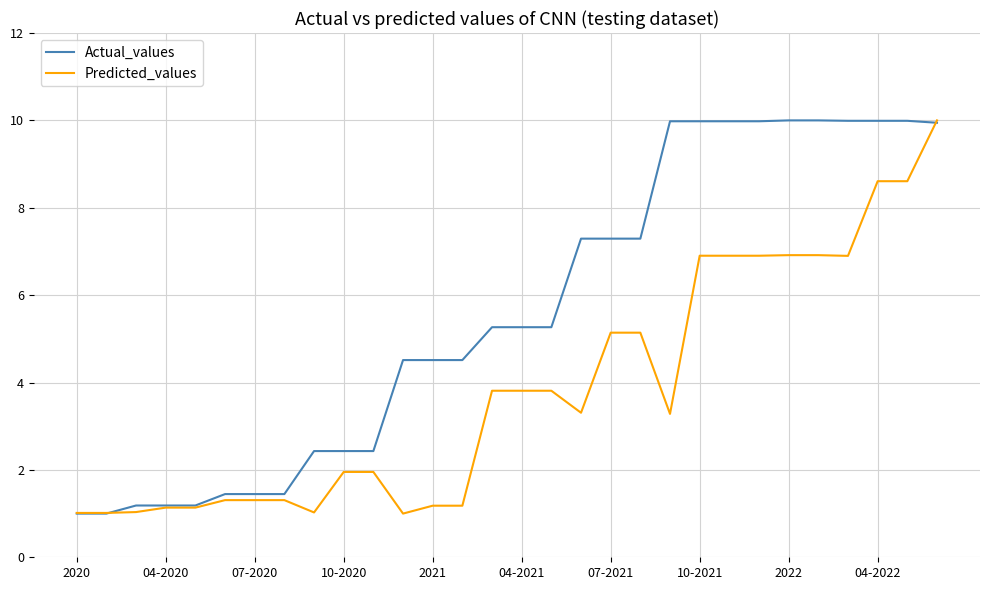

Is this an area chart (filled region under the line)?

No